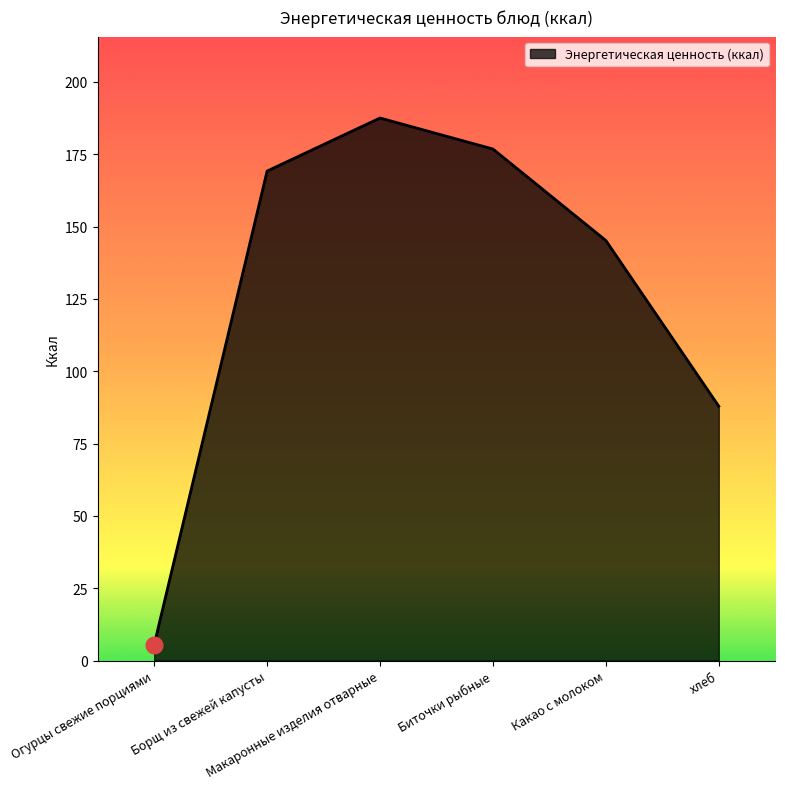

Rank the categories by value from highest to lowest.

Макаронные изделия отварные, Биточки рыбные, Борщ из свежей капусты, Какао с молоком, хлеб, Огурцы свежие порциями